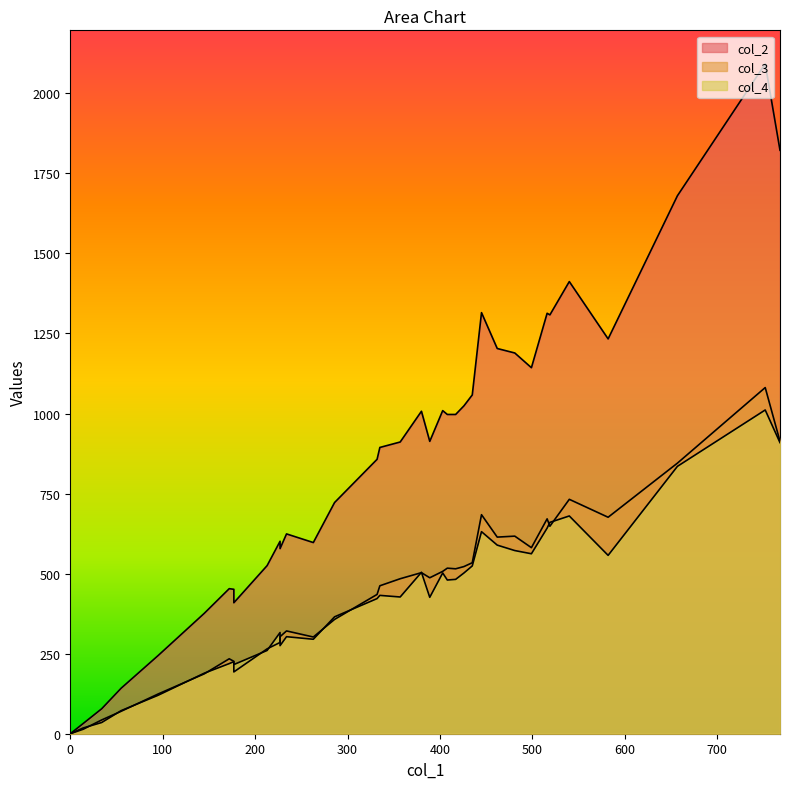

Does the chart have visible grid lines?

No